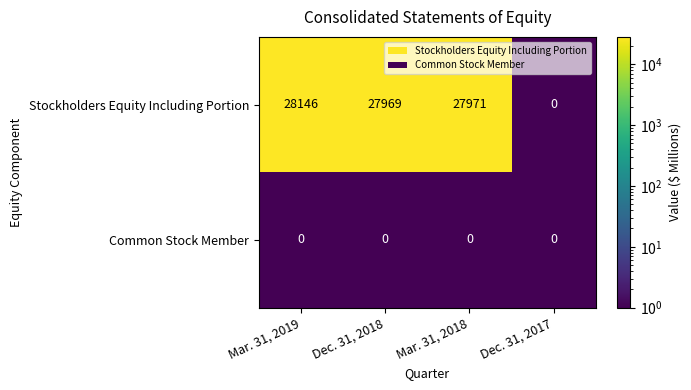

At which label does Stockholders Equity Including Portion first exceed 27971?

Mar. 31, 2019